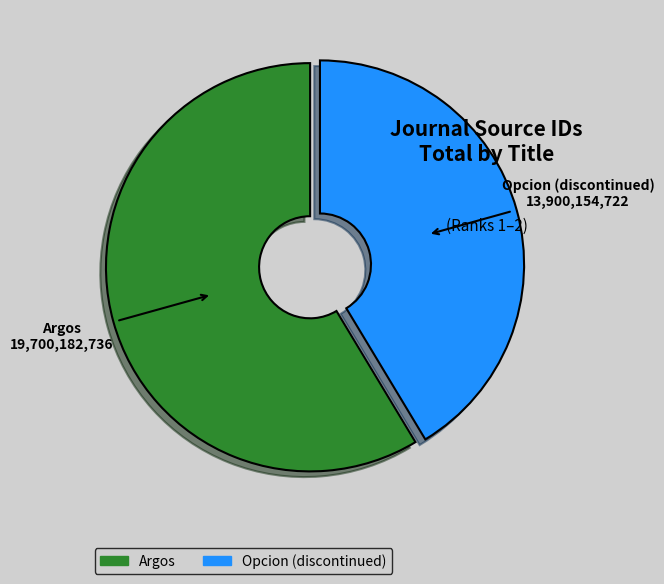

Is it true that Argos is 59% of the pie?

True